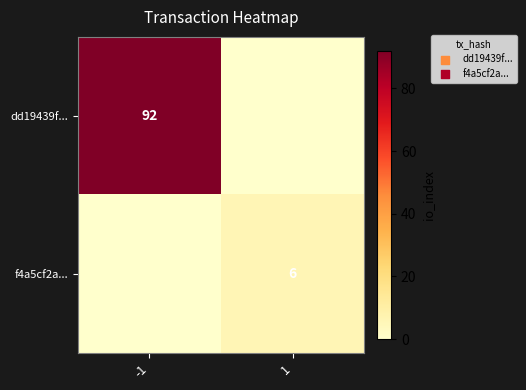

The value of dd19439f... at -1 is 147. True or false?

False